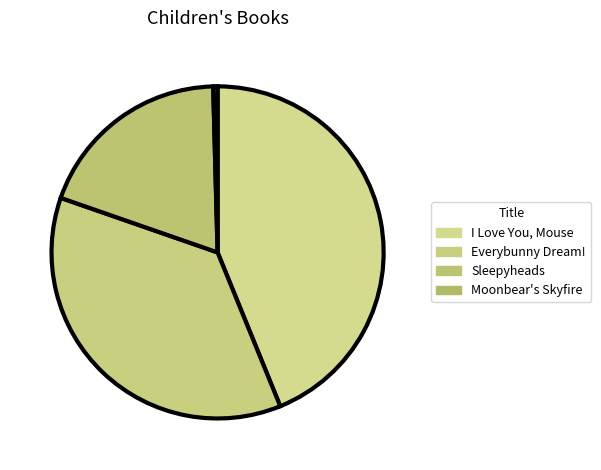

Which has a higher value, Everybunny Dream! or Sleepyheads?

Everybunny Dream!